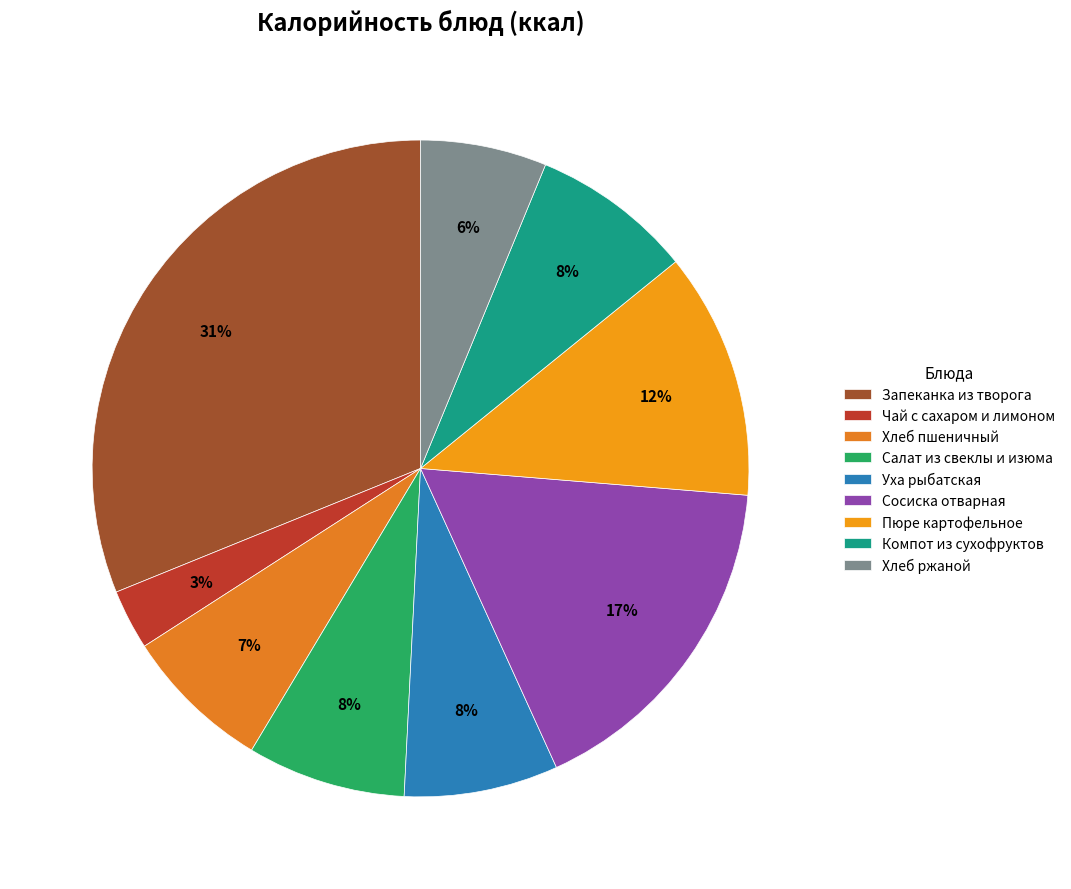

To the nearest percent, what is the combined percentage of Чай с сахаром и лимоном and Сосиска отварная?

20%